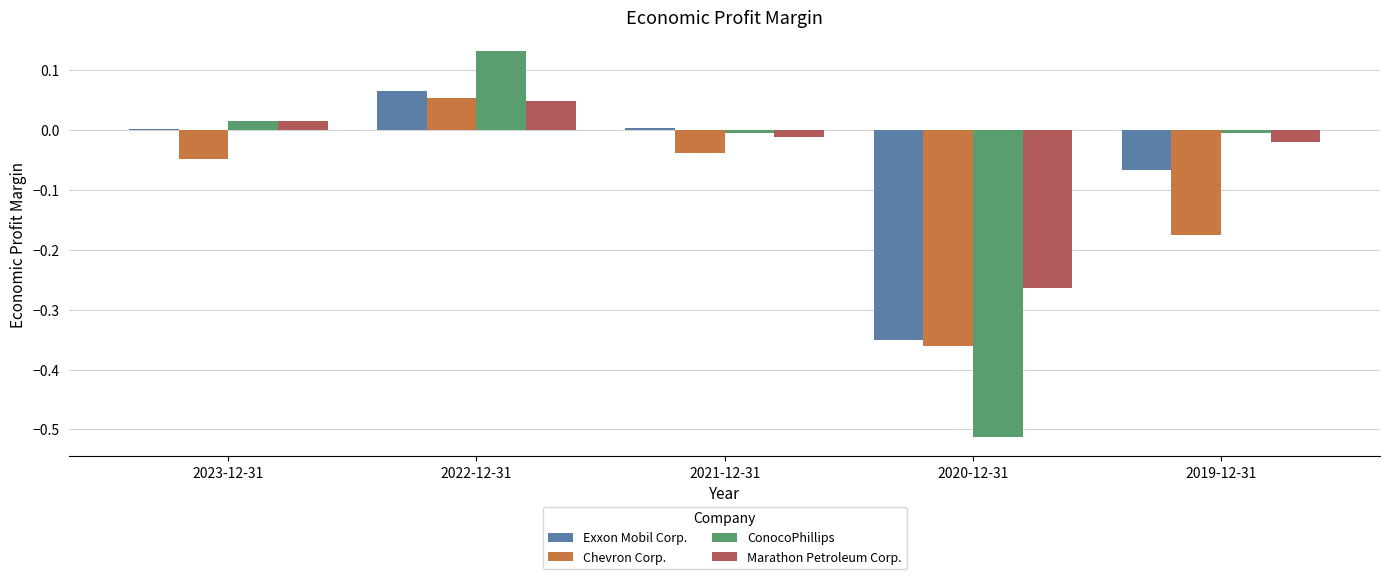

Which category has the highest value in the Chevron Corp. series?

2022-12-31